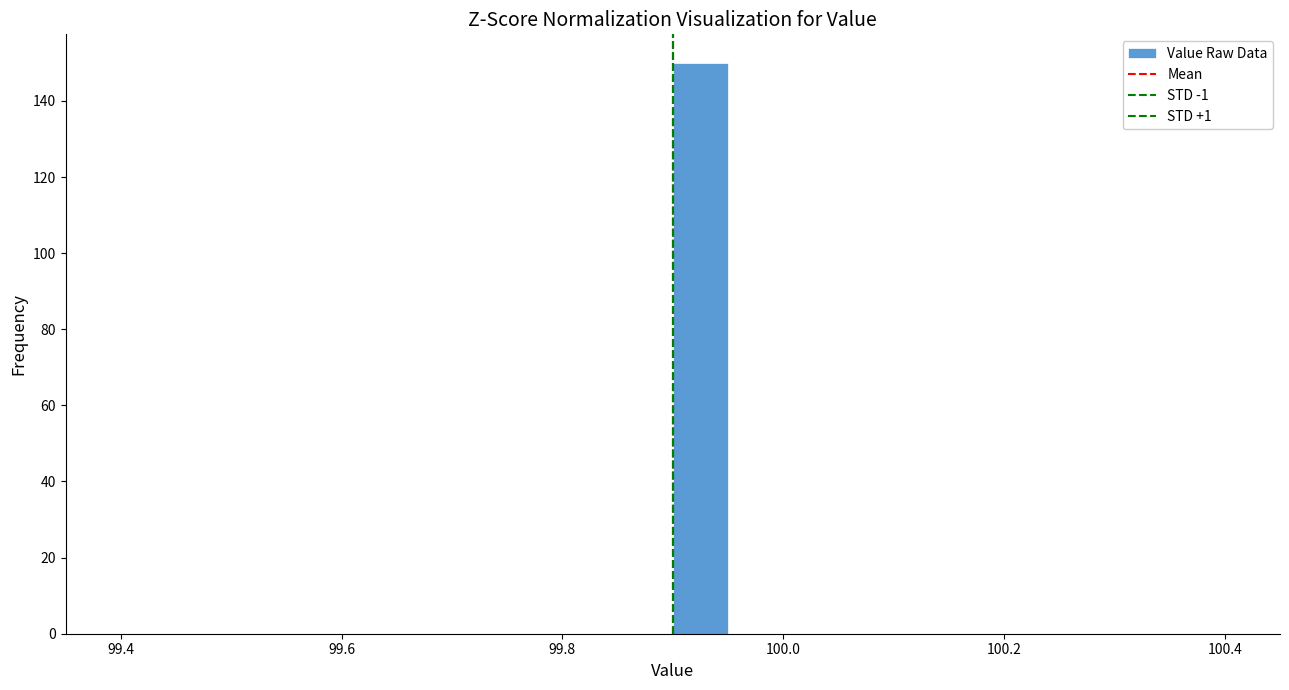

Around what value on the x-axis is the tallest bar? Give the approximate position of its centre, as read against the axis.

99.92